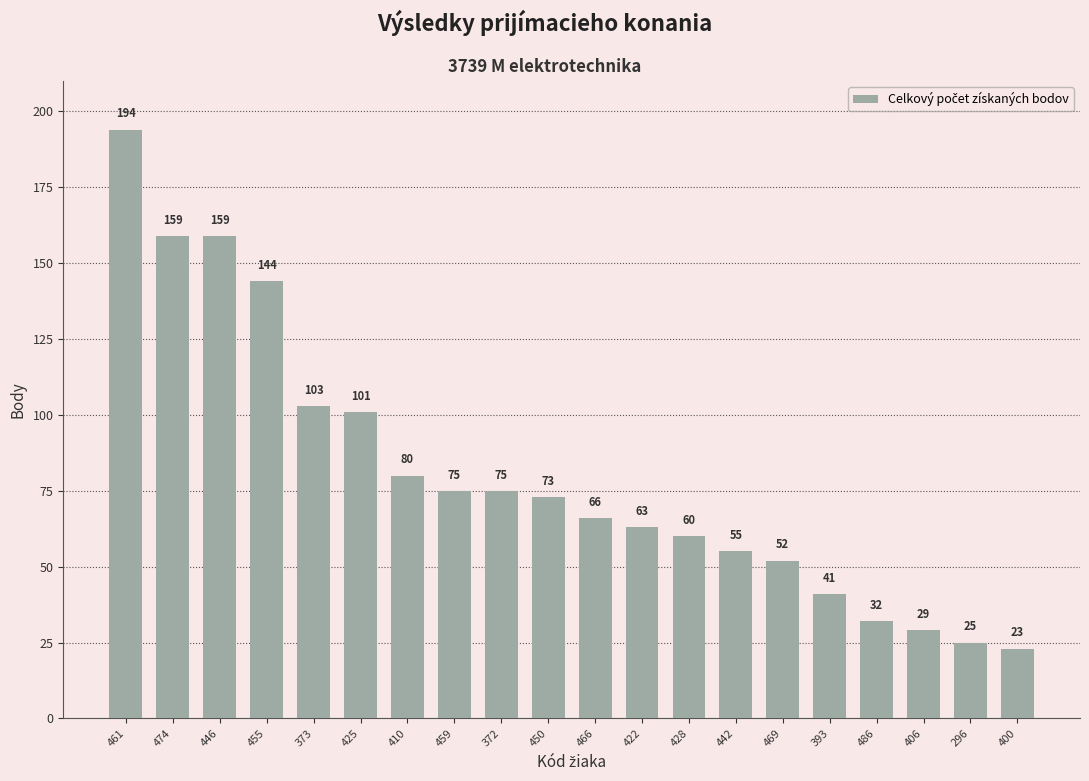

What is the difference between the values at 428 and 400?

37